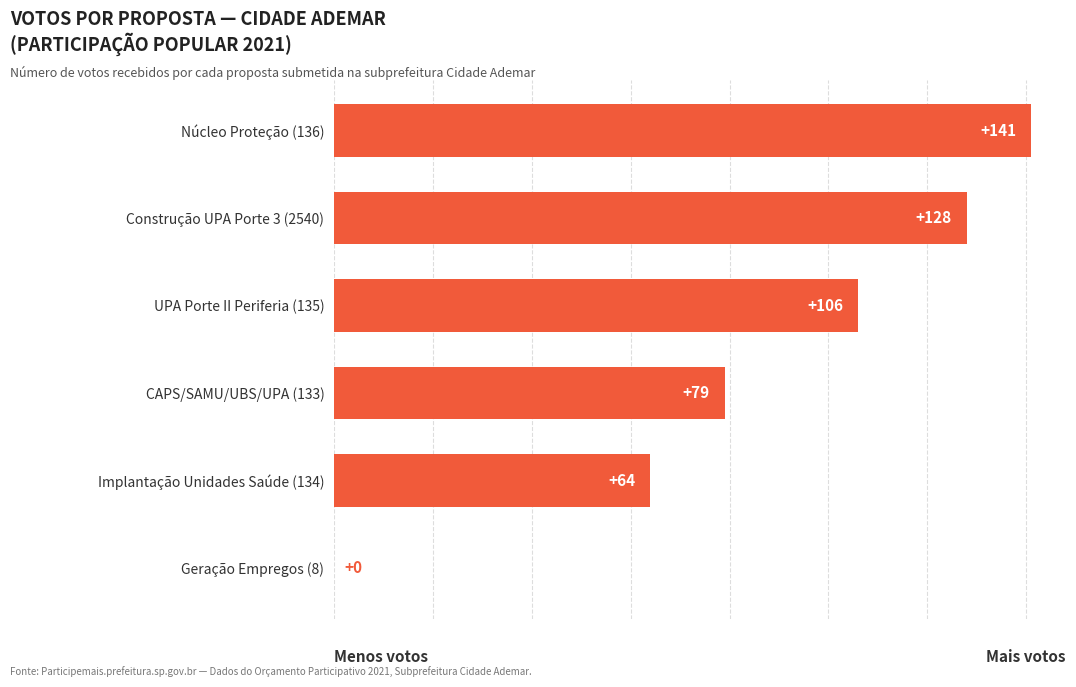

Count the number of data series in this chart.

1